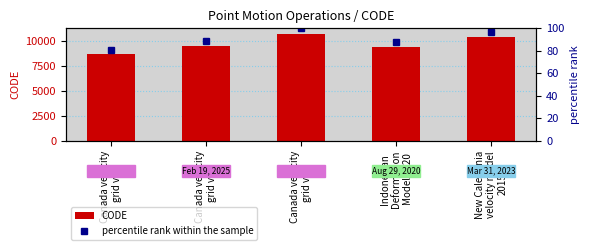

Is it true that percentile rank within the sample equals 81.0 at Canada velocity
grid v6?

True